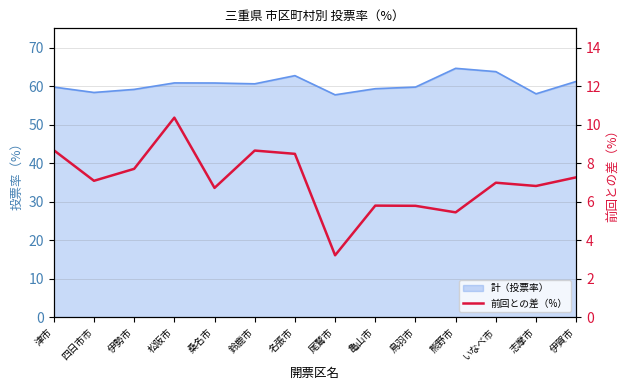

List the labels in order of value, smallest first.

尾鷲市, 熊野市, 鳥羽市, 亀山市, 桑名市, 志摩市, いなべ市, 四日市市, 伊賀市, 伊勢市, 名張市, 鈴鹿市, 津市, 松阪市